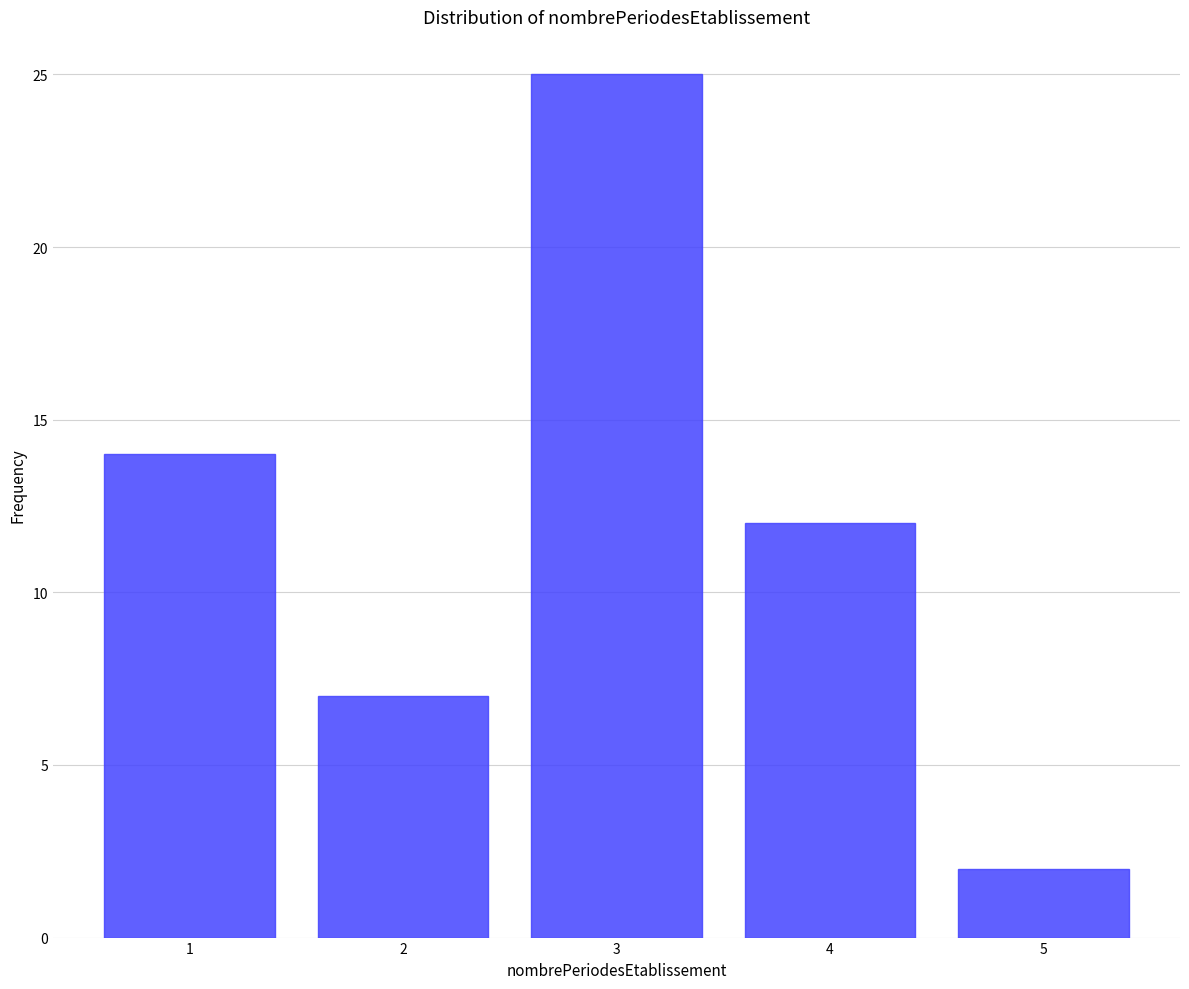

Reading left to right, extract all data points from this chart.

14	7	25	12	2